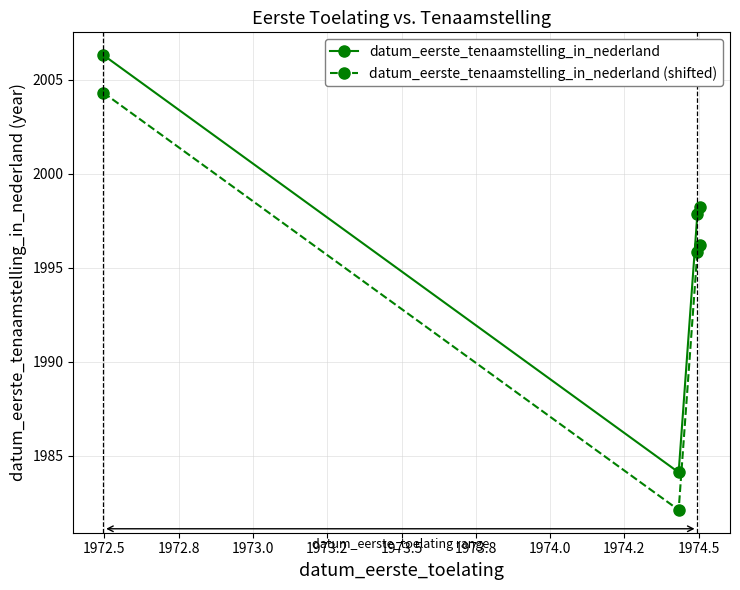

What is the value of the datum_eerste_tenaamstelling_in_nederland (shifted) point at the 2nd from the left?

1982.1